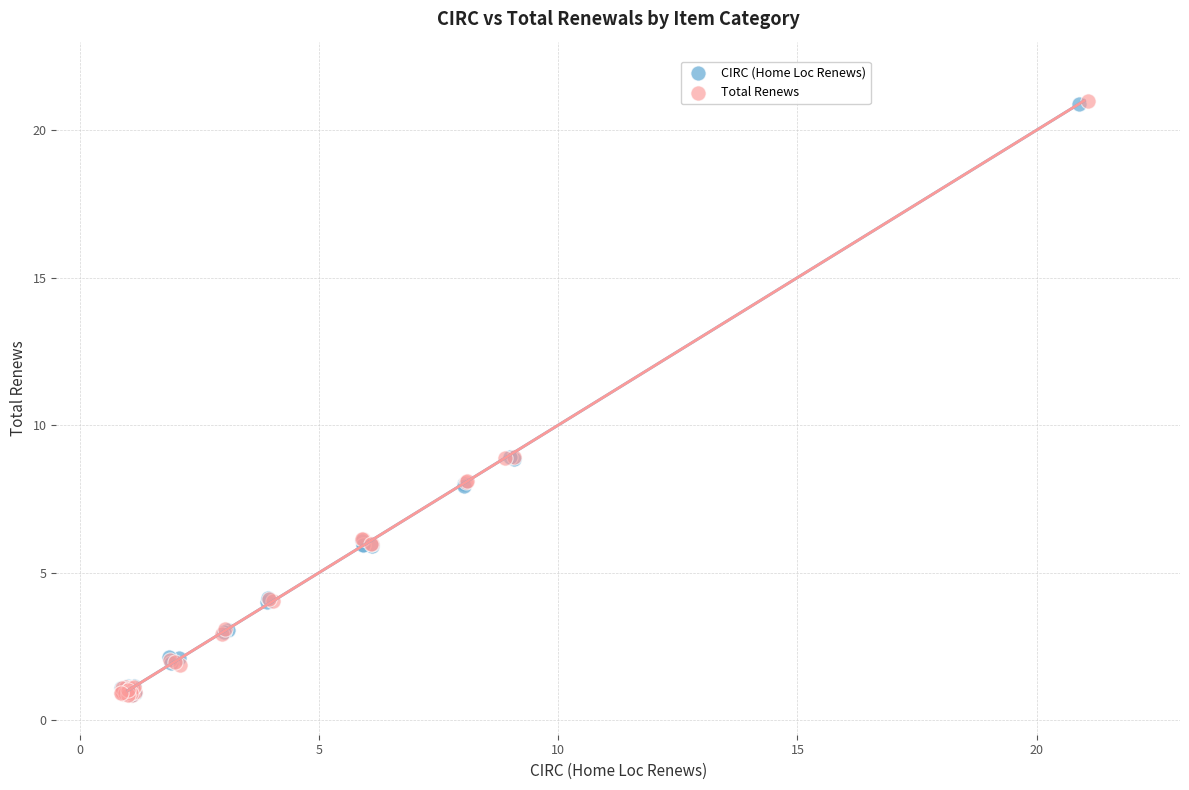

What are all the series names shown in the legend?

CIRC (Home Loc Renews), Total Renews